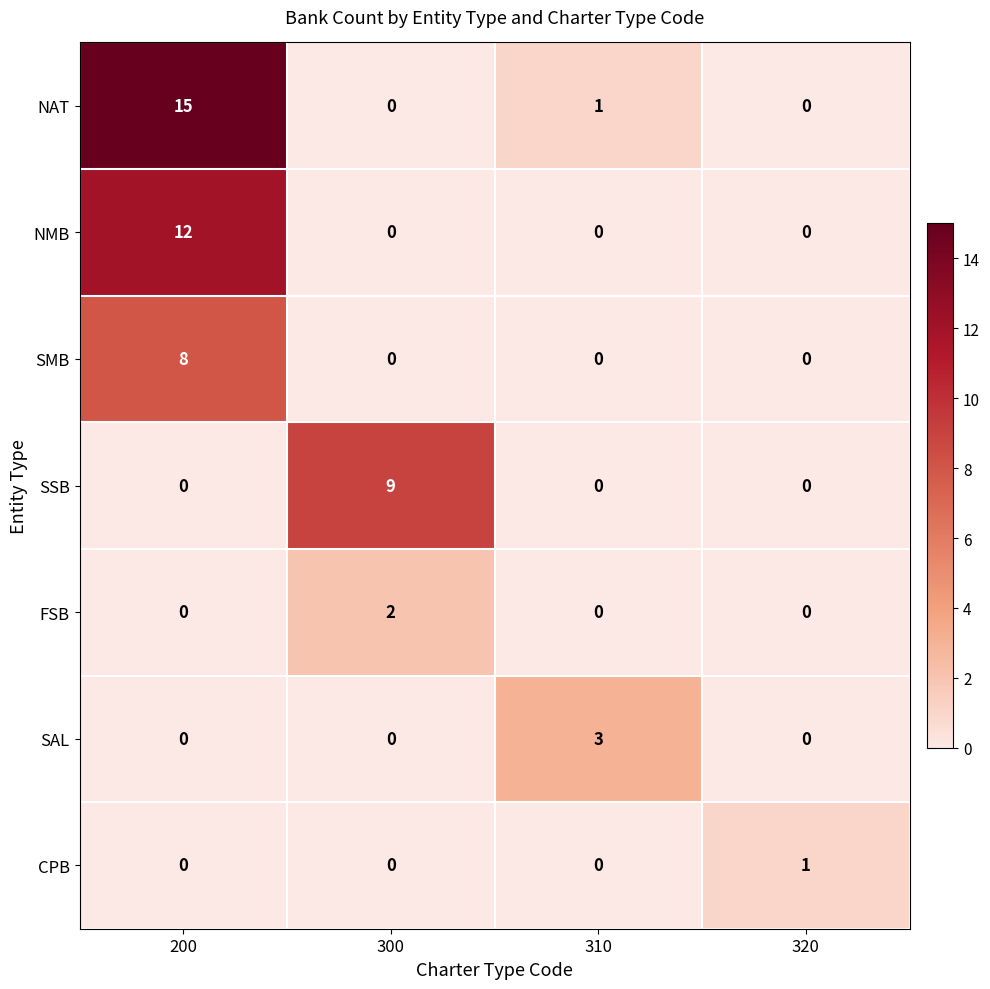

Which series has the widest spread of values?

NAT